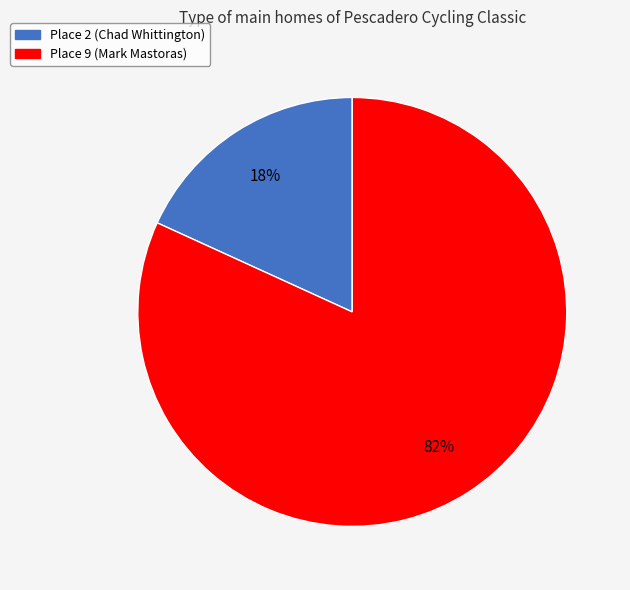

To the nearest percent, what is the average slice percentage?

50%